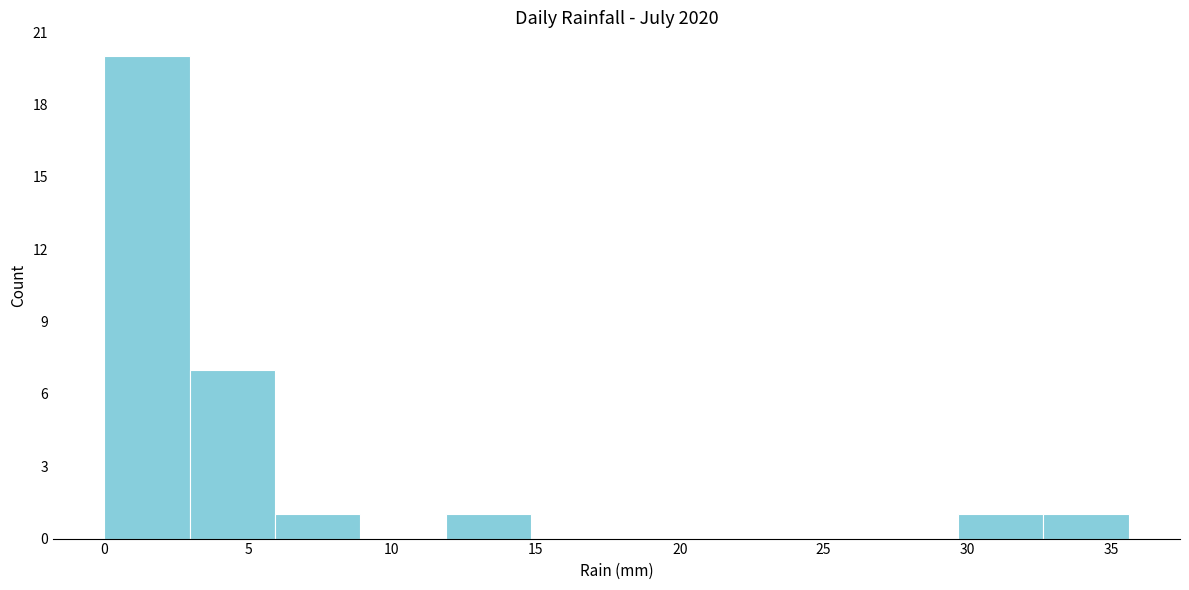

Over which range of the x-axis is the bar tallest?

0.0 to 3.0